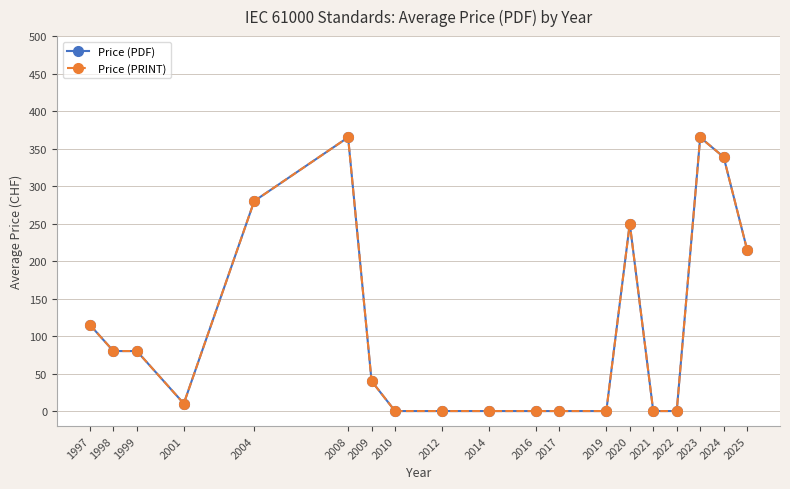

In Price (PRINT), how many points are higher than both neighbors (excluding endpoints)?

3